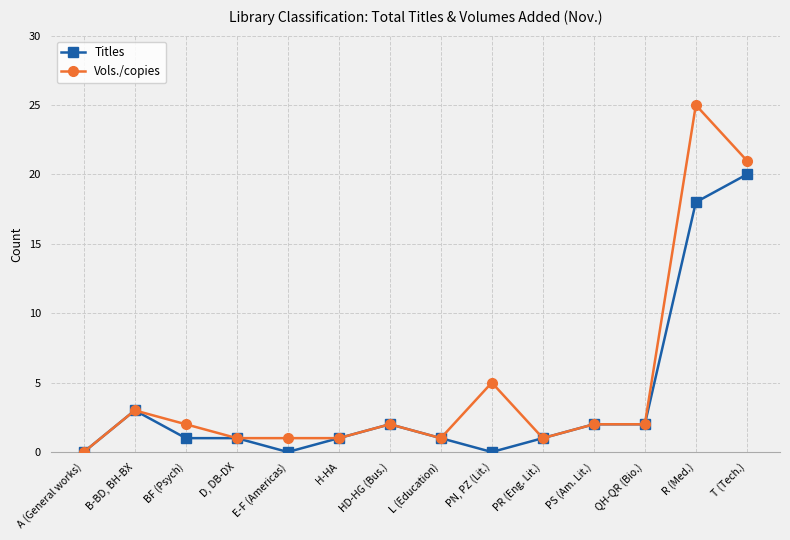

Reading right to left, list all the values displayed in this chart.

Titles: 20	18	2	2	1	0	1	2	1	0	1	1	3	0
Vols./copies: 21	25	2	2	1	5	1	2	1	1	1	2	3	0